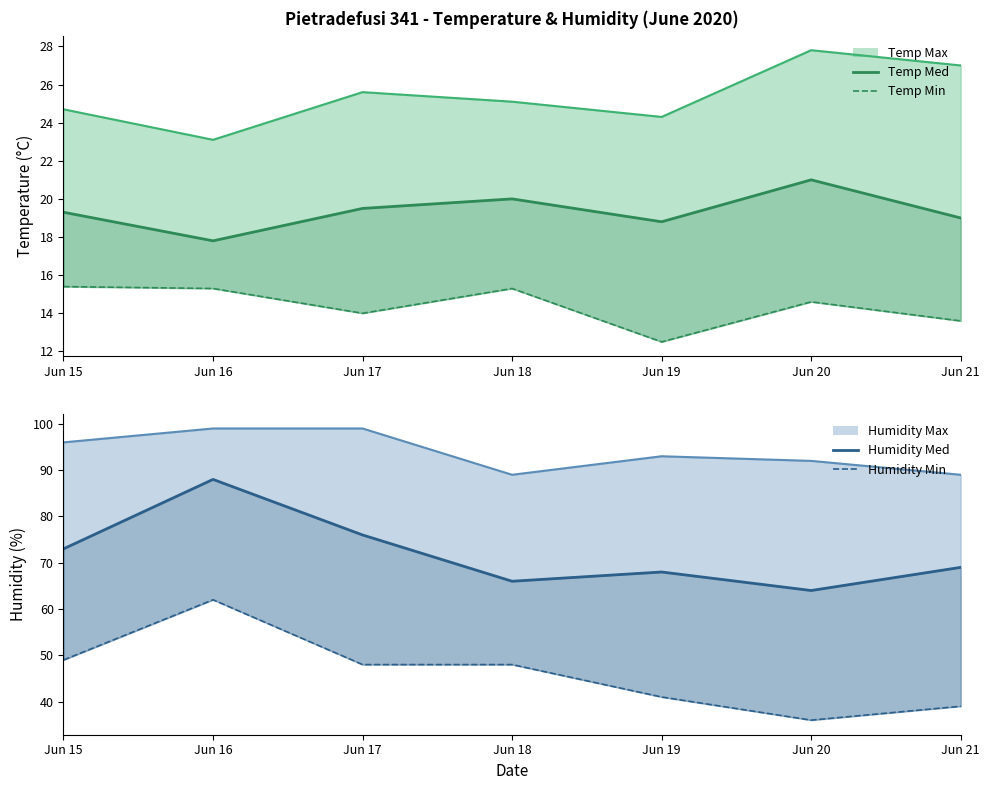

What is the difference between the maximum and minimum values in the Temp Min series?

2.9